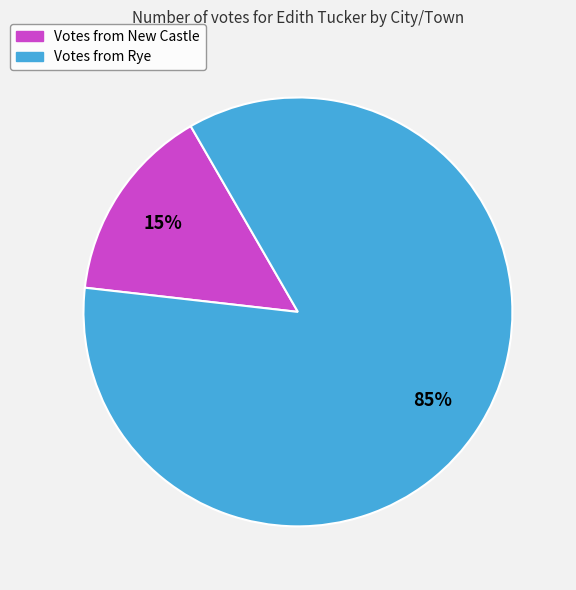

To the nearest percent, what is the average slice percentage?

50%